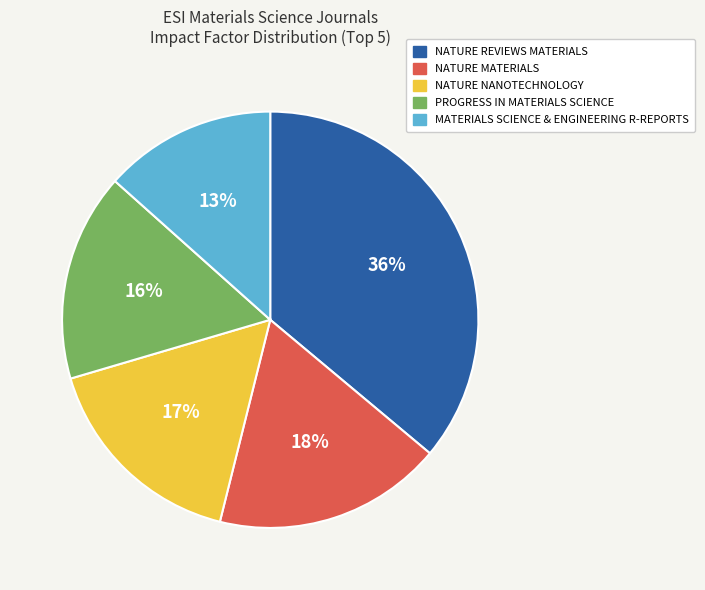

Do MATERIALS SCIENCE & ENGINEERING R-REPORTS and NATURE MATERIALS together represent more than half of the pie?

No